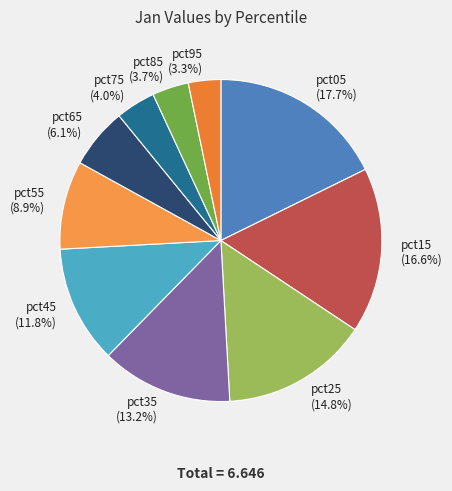

Is pct85 (3.7%) the majority of the pie?

No